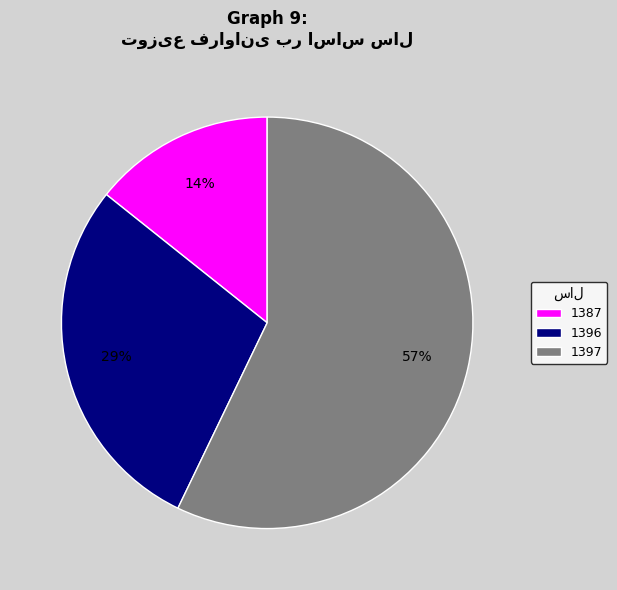

To the nearest percent, what is the combined percentage of 1397 and 1387?

71%